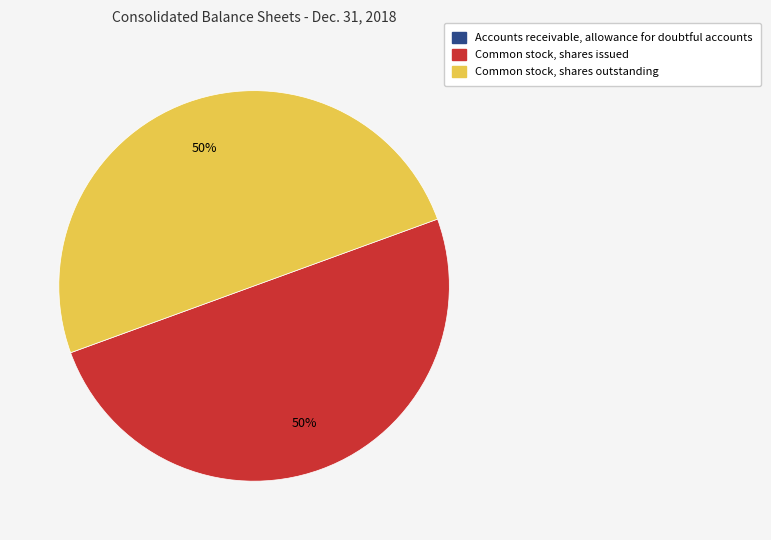

To the nearest percent, what is the difference between the largest and smallest slice percentages?

50%